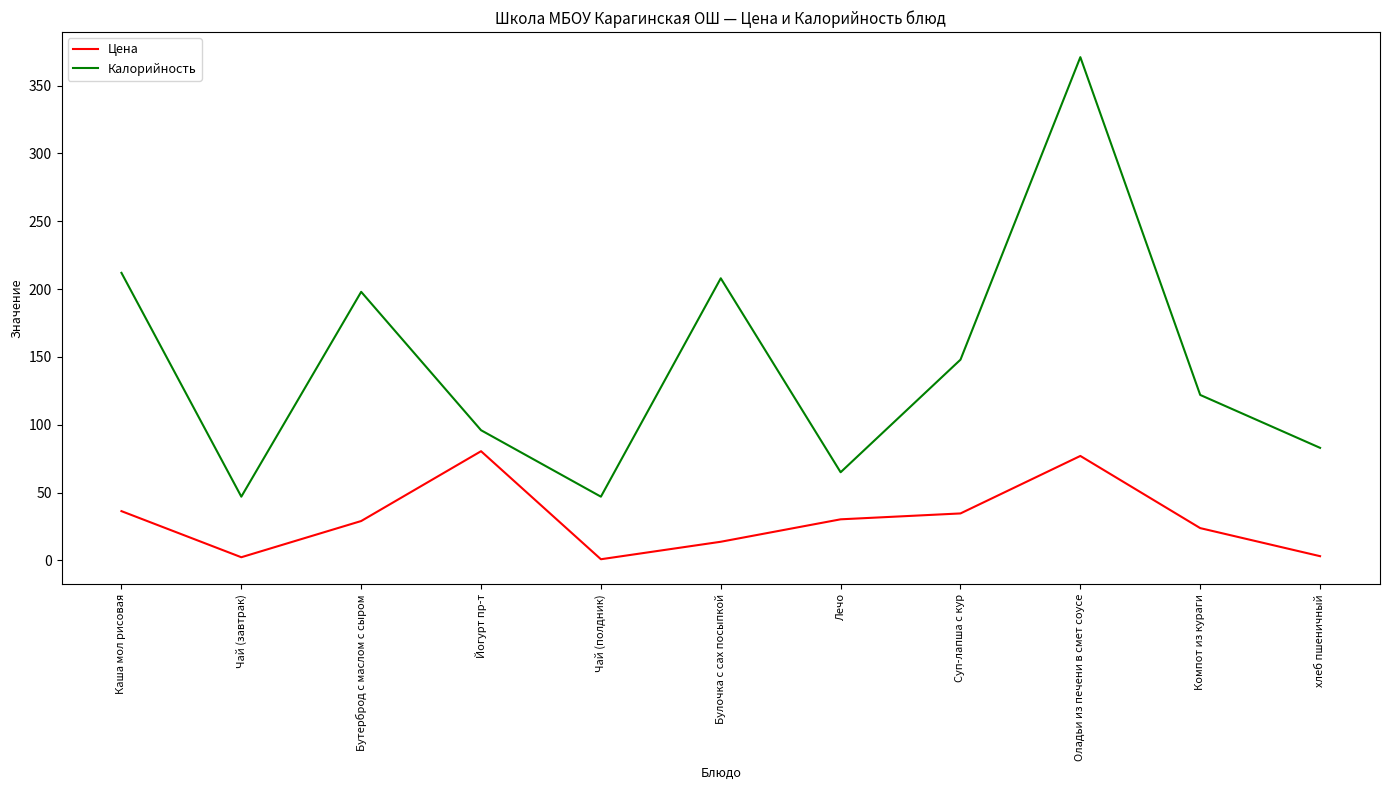

True or false: Цена has more than 0 points higher than both neighbors.

True